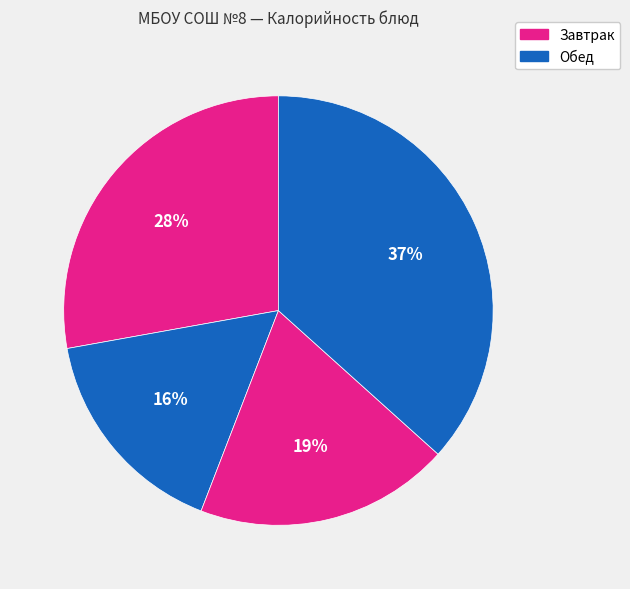

How many slices are in this pie chart?

4